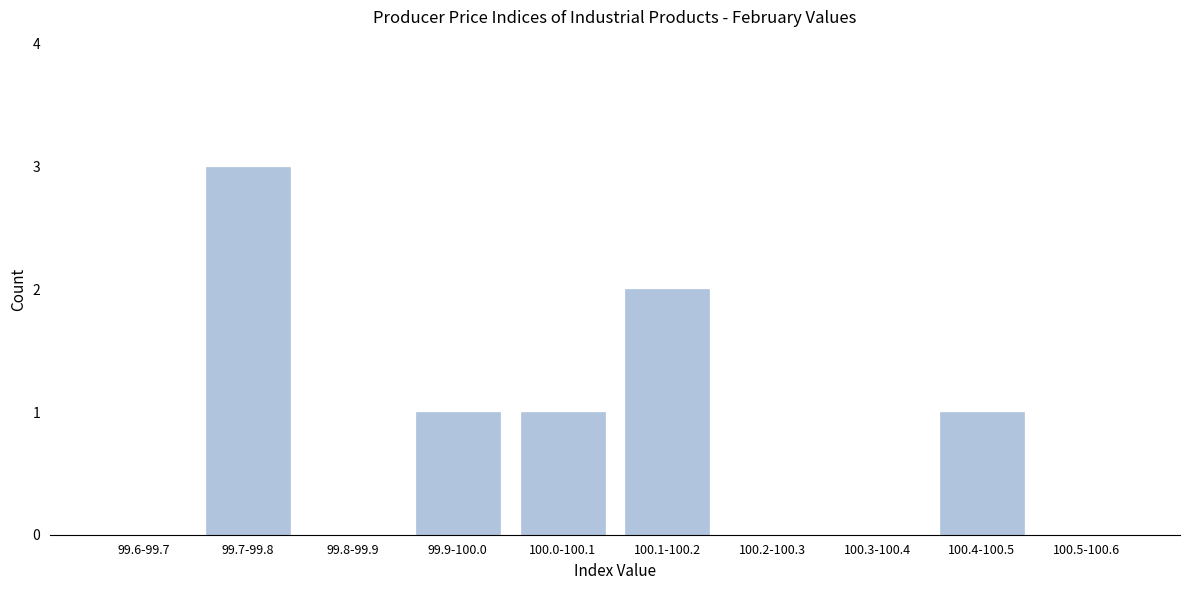

Reading right to left, list all the values displayed in this chart.

100.5-100.6=0	100.4-100.5=1	100.3-100.4=0	100.2-100.3=0	100.1-100.2=2	100.0-100.1=1	99.9-100.0=1	99.8-99.9=0	99.7-99.8=3	99.6-99.7=0